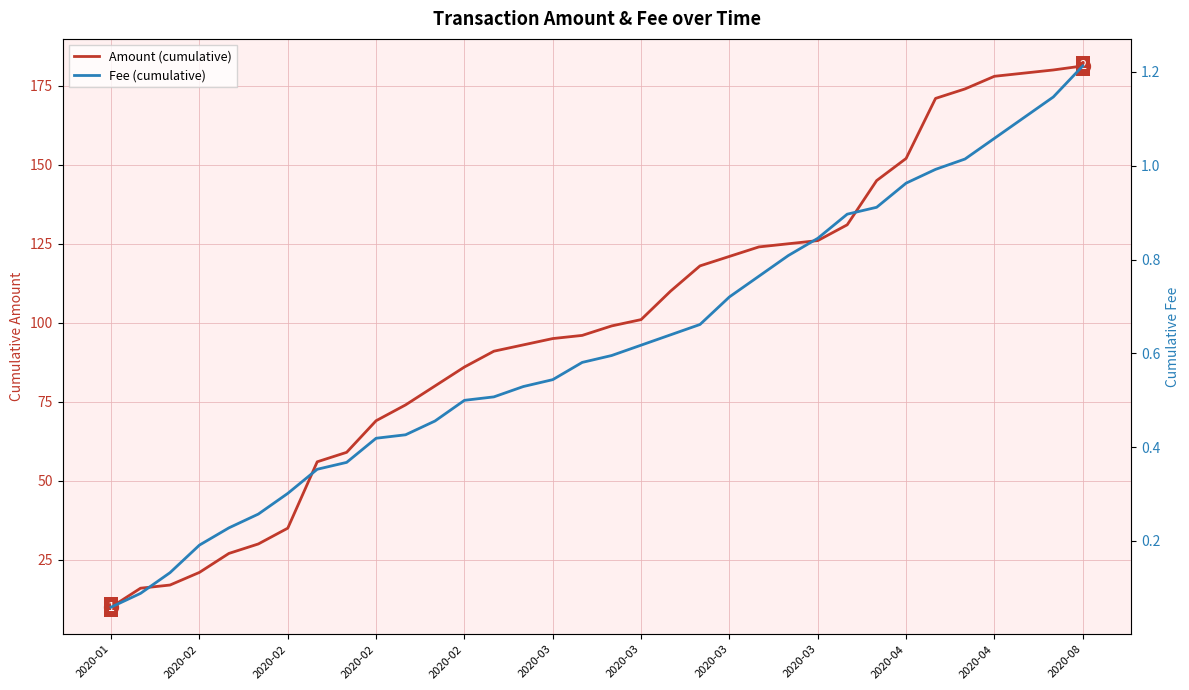

What are all the series names shown in the legend?

Amount (cumulative), Fee (cumulative)